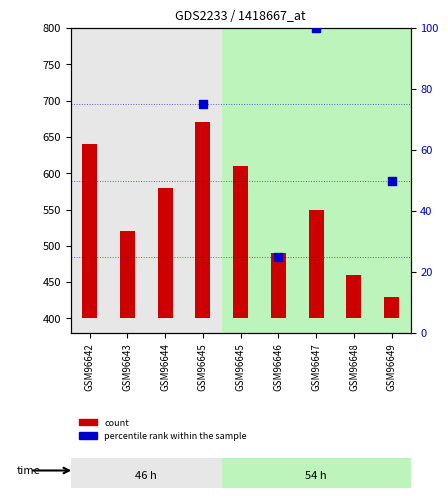

Is the value of percentile rank within the sample at GSM96647 greater than the value of count at GSM96648?

Yes